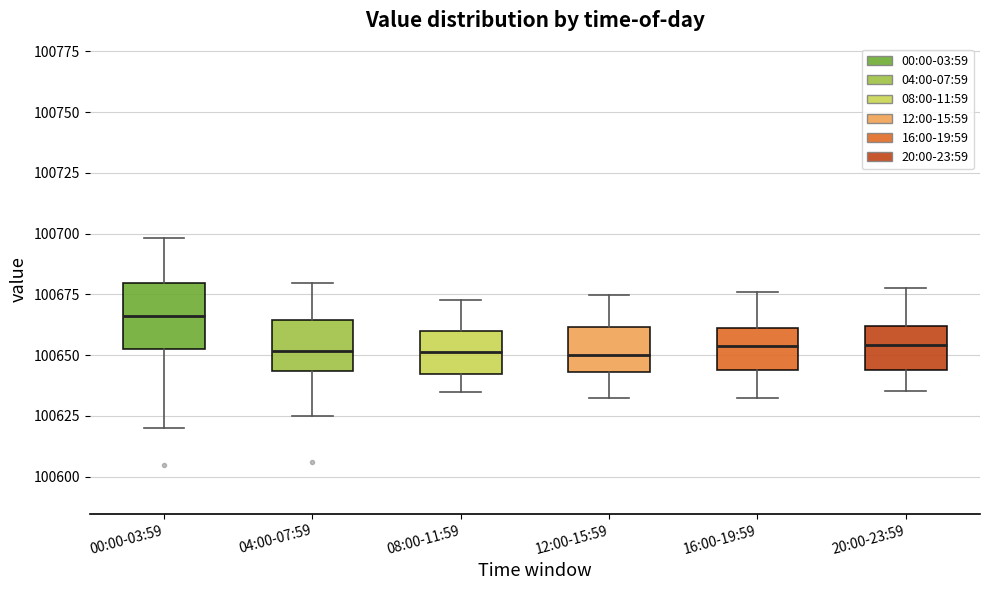

Which box is the tallest, from its lower edge to its upper edge?

00:00-03:59